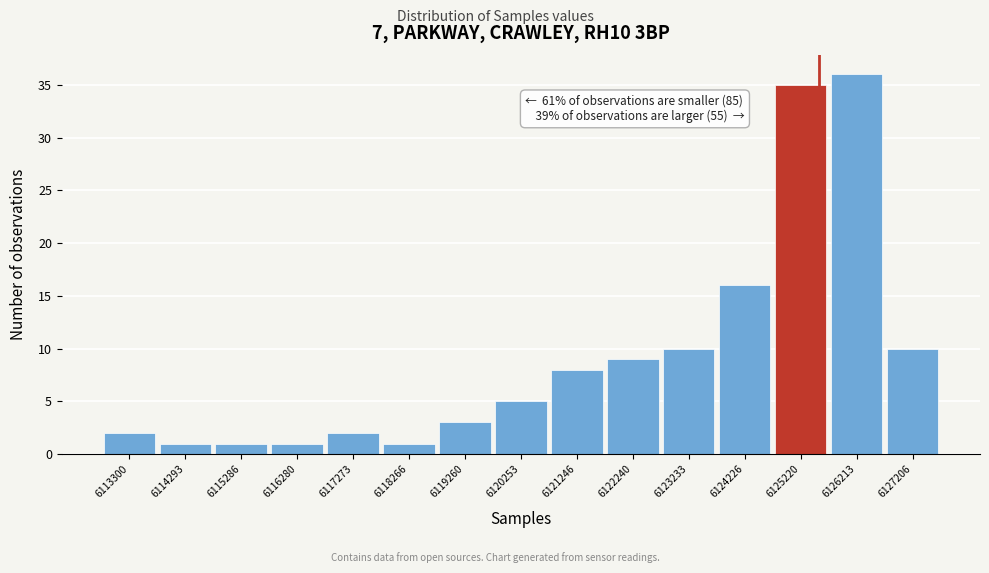

Reading right to left, list all the values displayed in this chart.

10	36	35	16	10	9	8	5	3	1	2	1	1	1	2